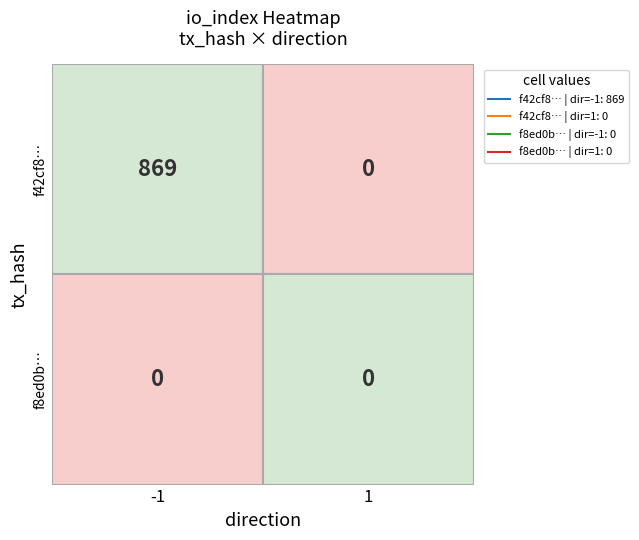

Reading right to left, extract all data points from this chart.

f42cf83788c41cd1d77660751ea693d29fc9044: 0	869
f8ed0bf3036c09e7bef14db9a432c313c798c12: 0	0